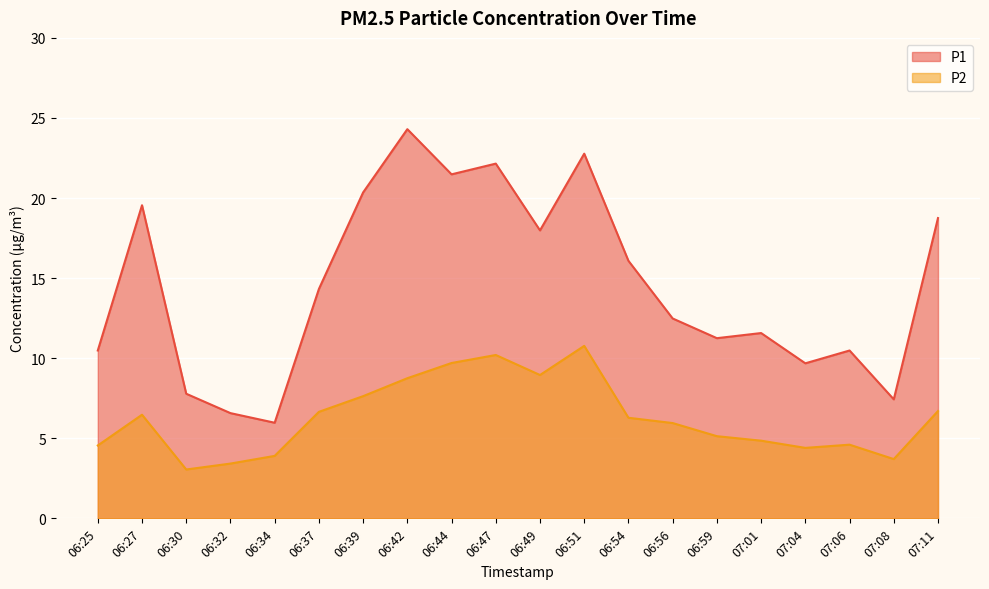

What are all the series names shown in the legend?

P1, P2